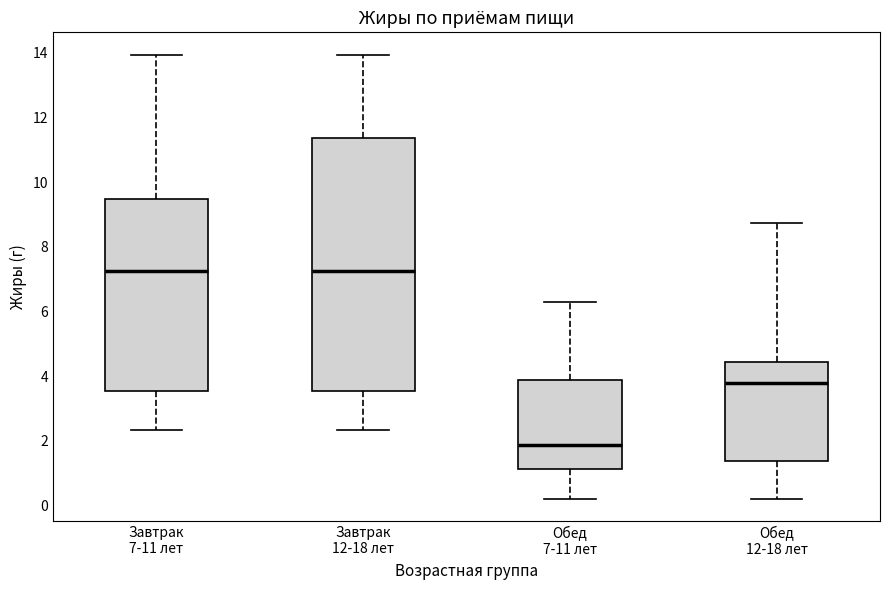

Reading left to right, read every box against the y-axis: the position of its median line, the range the box covers, and the ends of its whiskers. The values are not printed on the chart, so give them approximately, as read against the axis.

Завтрак 7-11 лет: median 7.2, box 3.6 to 9.4, whiskers 2.4 to 14.0
Завтрак 12-18 лет: median 7.2, box 3.6 to 11.4, whiskers 2.4 to 14.0
Обед 7-11 лет: median 1.8, box 1.2 to 3.8, whiskers 0.2 to 6.4
Обед 12-18 лет: median 3.8, box 1.4 to 4.4, whiskers 0.2 to 8.8